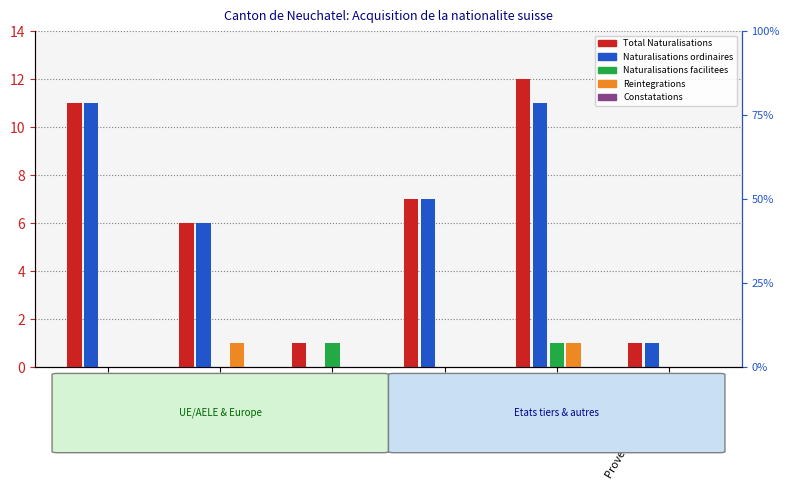

The Constatations series shows 0 at Afrique. True or false?

True